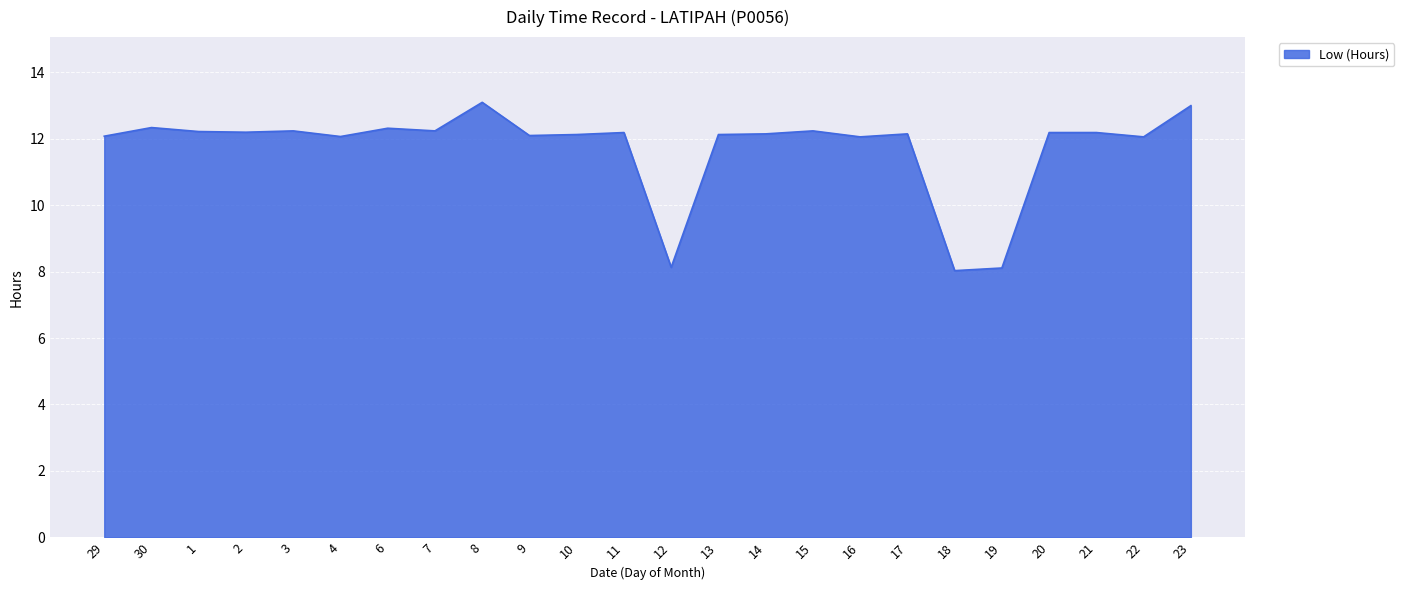

The chart shows a value of 7.6 at 13. True or false?

False